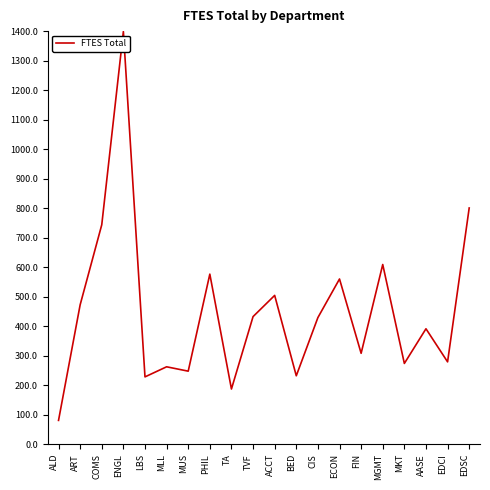

Which has a higher value, MGMT or ALD?

MGMT